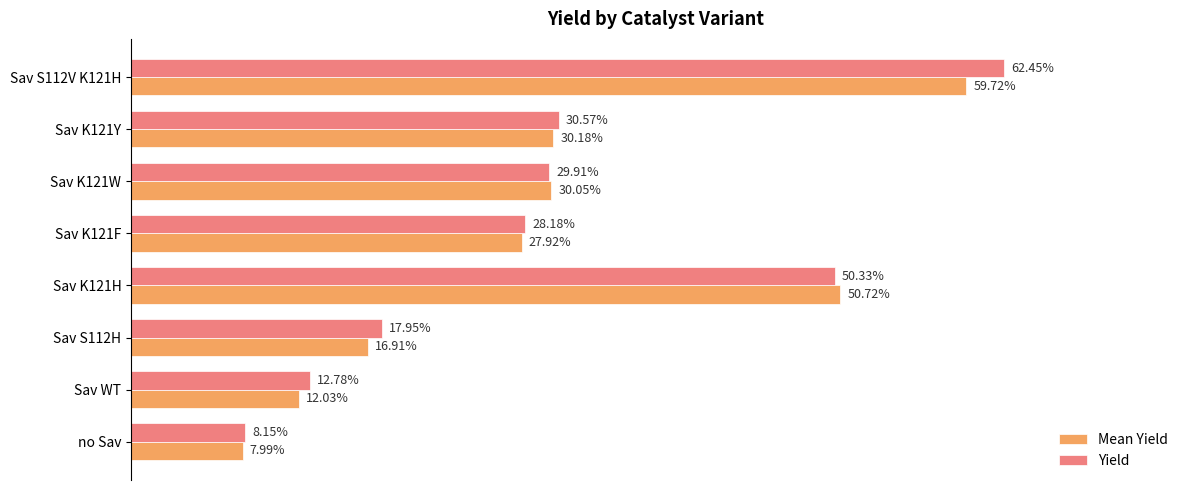

Which series has the largest total across all categories?

Yield